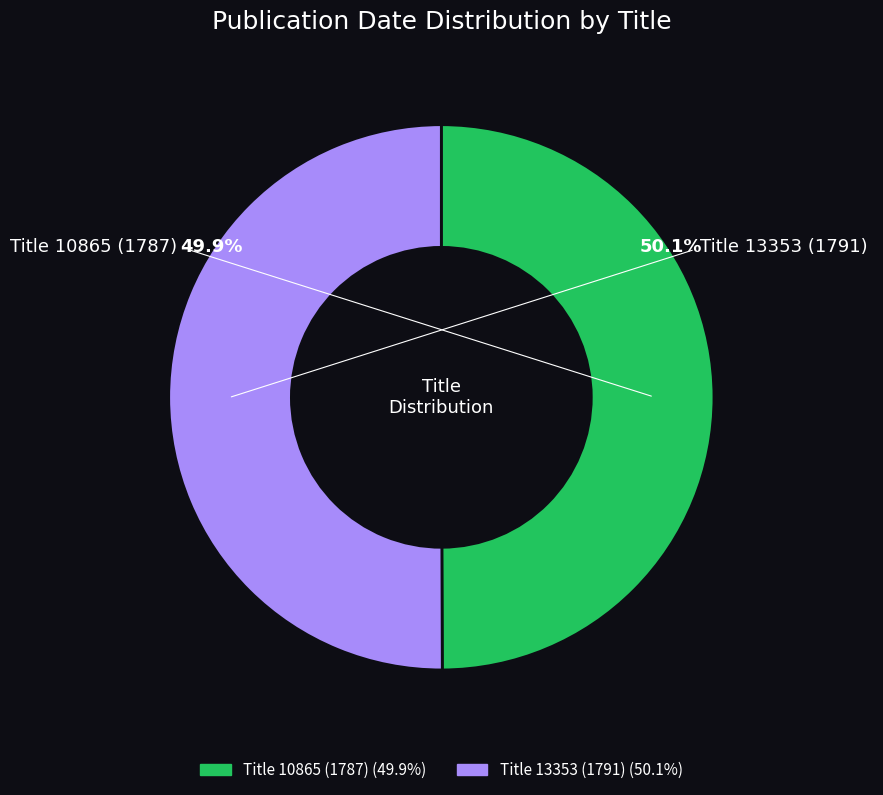

To the nearest percent, what portion does Title 13353 (1791) represent?

50%